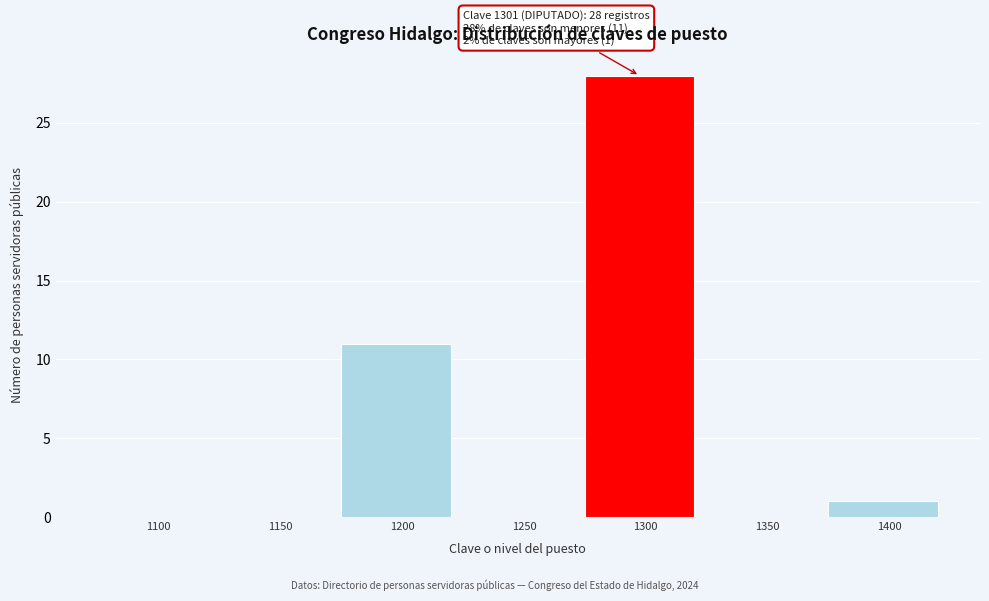

Reading right to left, what are all the values shown in this chart?

1400=1	1350=0	1300=28	1250=0	1200=11	1150=0	1100=0